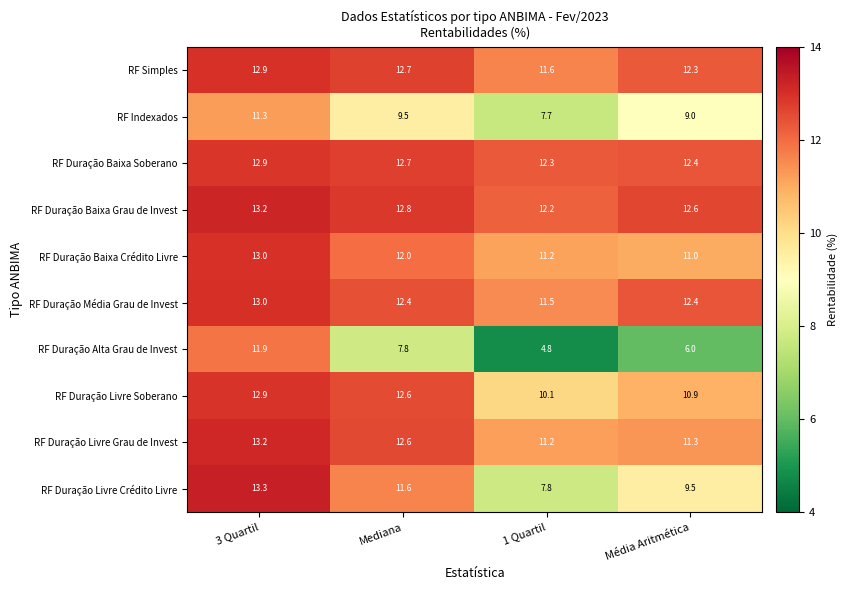

At how many categories does at least one series exceed 7?

4